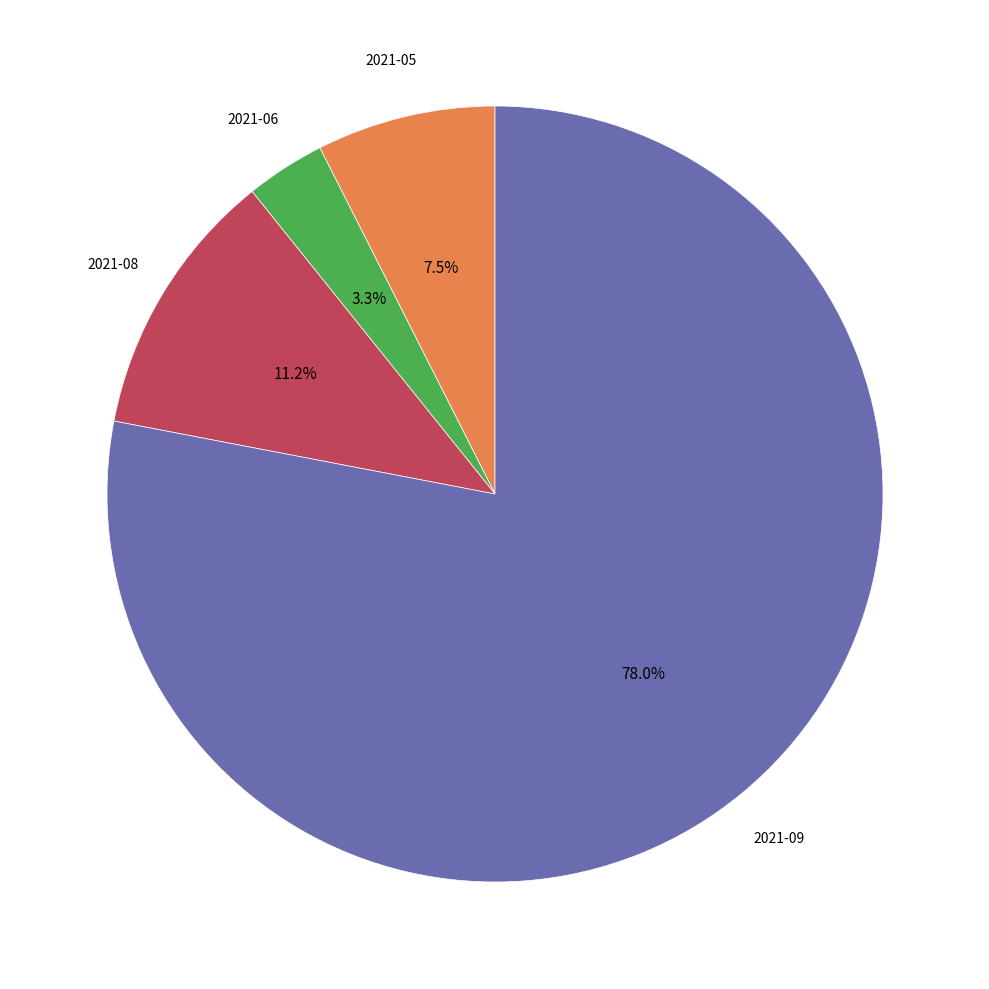

Is there any slice that represents more than half of the pie?

Yes